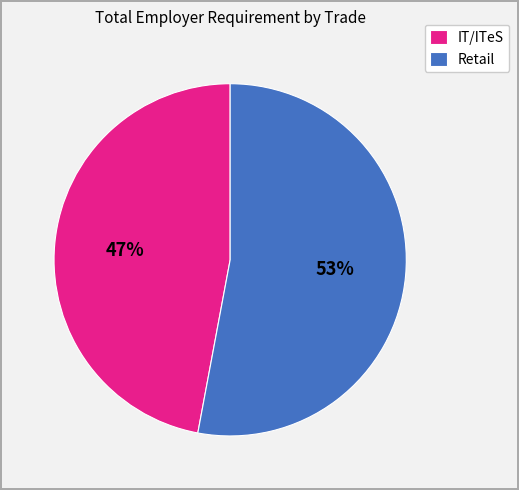

To the nearest percent, what portion does Retail represent?

53%